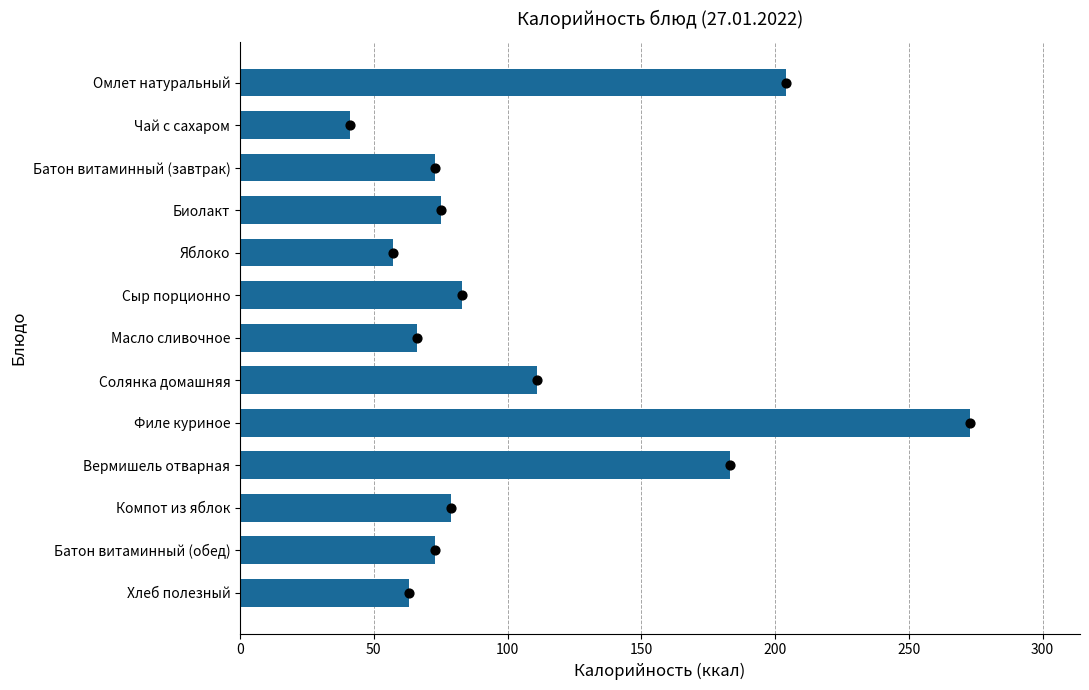

What is the ratio of the value at Биолакт to the value at Сыр порционно?

0.9